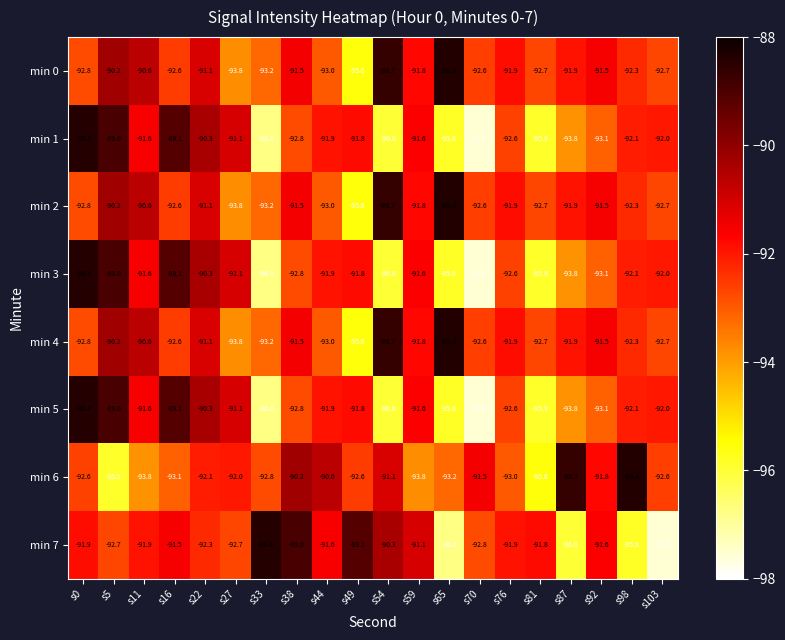

Is the value of min 7 at s54 greater than the value of min 6 at s0?

Yes